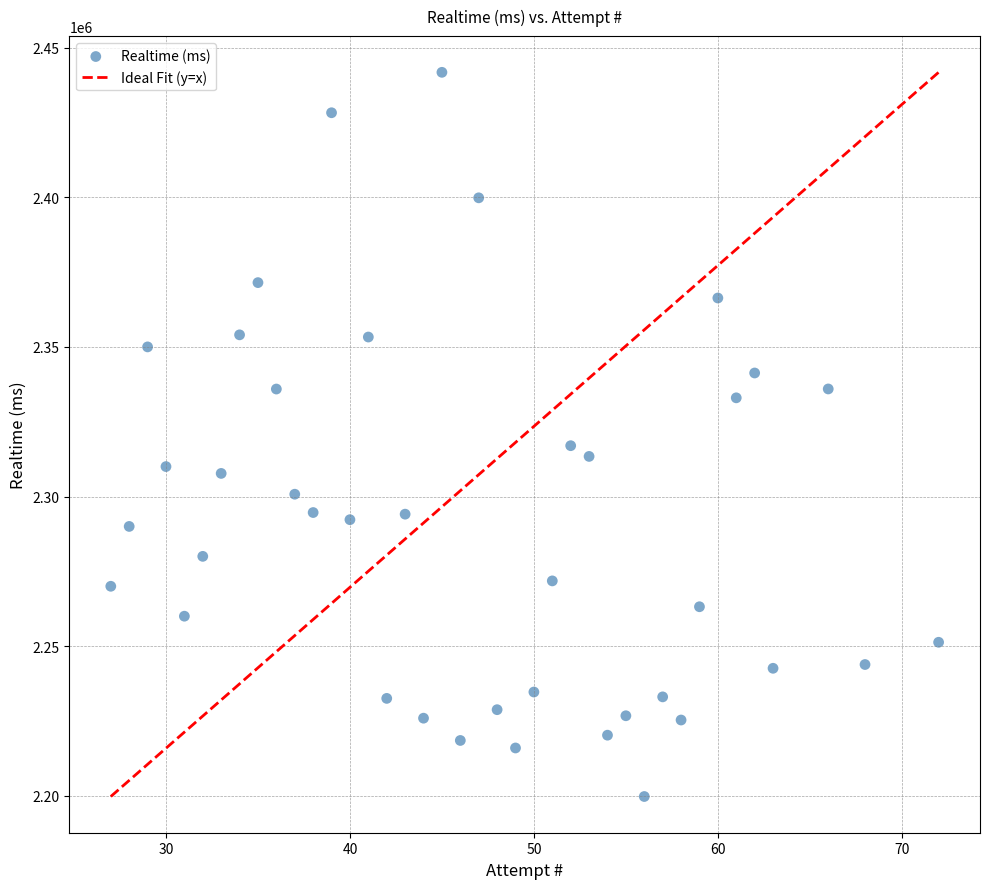

What Y value in the scatter plot is closest to 2320751?

2316981